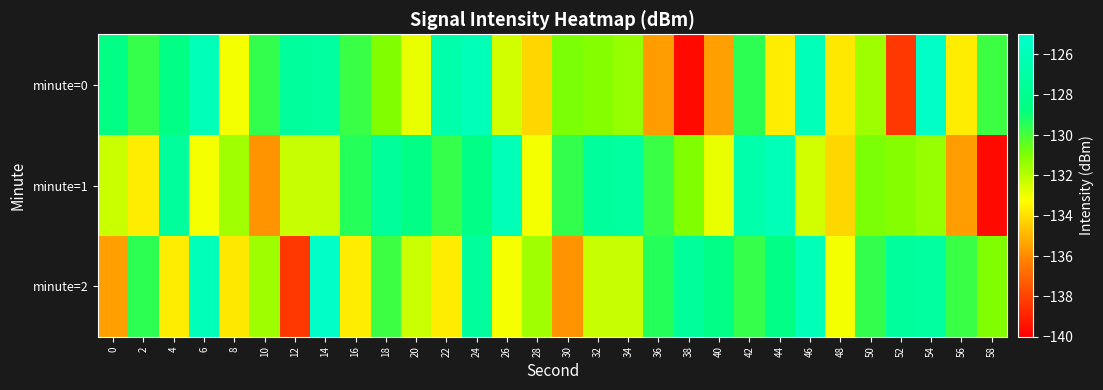

Reading left to right, list all the values displayed in this chart.

minute=0: 0=-128.6	2=-129.7	4=-128.6	6=-126.0	8=-133.1	10=-129.6	12=-127.4	14=-127.2	16=-129.8	18=-131.0	20=-132.9	22=-126.7	24=-126.0	26=-132.5	28=-134.2	30=-130.9	32=-131.1	34=-131.4	36=-135.6	38=-139.7	40=-135.5	42=-129.6	44=-133.7	46=-126.0	48=-133.8	50=-131.5	52=-138.4	54=-125.2	56=-133.7	58=-129.8
minute=1: 0=-132.3	2=-133.7	4=-127.4	6=-133.1	8=-131.6	10=-135.8	12=-132.3	14=-132.3	16=-129.4	18=-127.4	20=-128.6	22=-129.7	24=-128.6	26=-126.0	28=-133.1	30=-129.6	32=-127.4	34=-127.2	36=-129.8	38=-131.0	40=-132.9	42=-126.7	44=-126.0	46=-132.5	48=-134.2	50=-130.9	52=-131.1	54=-131.4	56=-135.6	58=-139.7
minute=2: 0=-135.5	2=-129.6	4=-133.7	6=-126.0	8=-133.8	10=-131.5	12=-138.4	14=-125.2	16=-133.7	18=-129.8	20=-132.3	22=-133.7	24=-127.4	26=-133.1	28=-131.6	30=-135.8	32=-132.3	34=-132.3	36=-129.4	38=-127.4	40=-128.6	42=-129.7	44=-128.6	46=-126.0	48=-133.1	50=-129.6	52=-127.4	54=-127.2	56=-129.8	58=-131.0